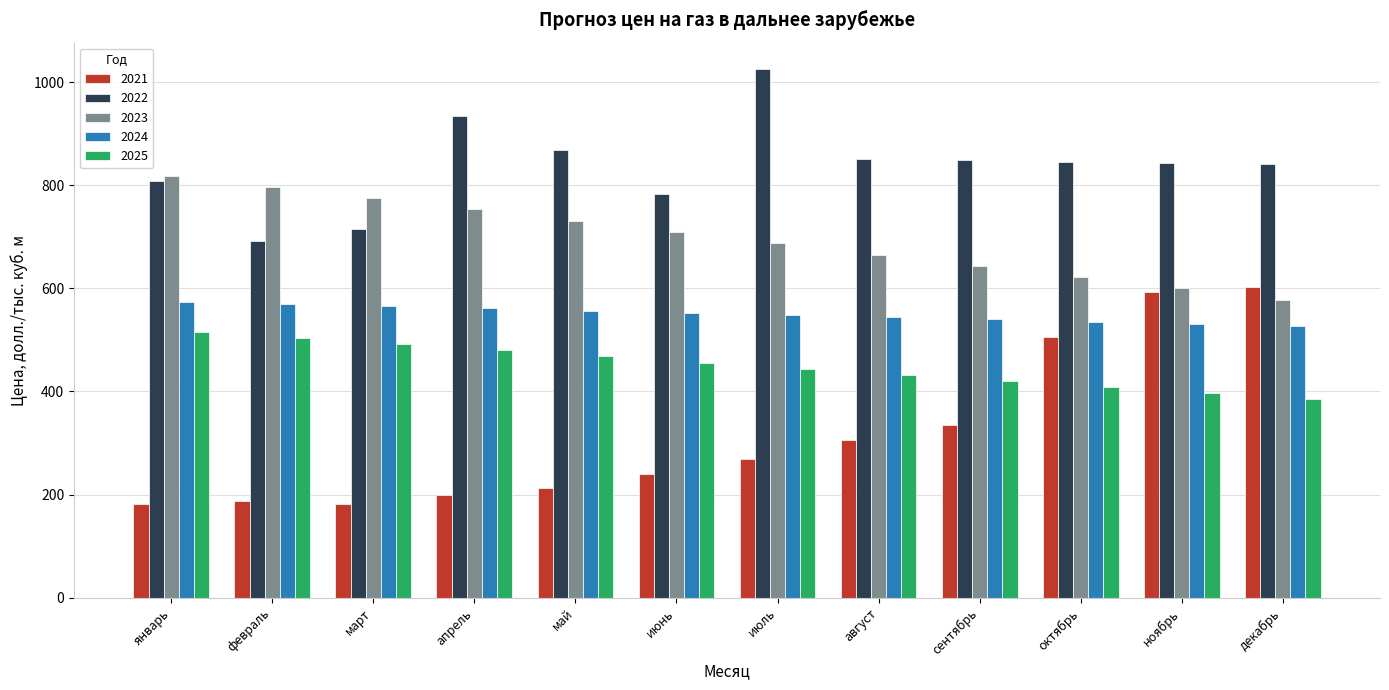

Rank the categories by 2023 value from lowest to highest.

декабрь, ноябрь, октябрь, сентябрь, август, июль, июнь, май, апрель, март, февраль, январь